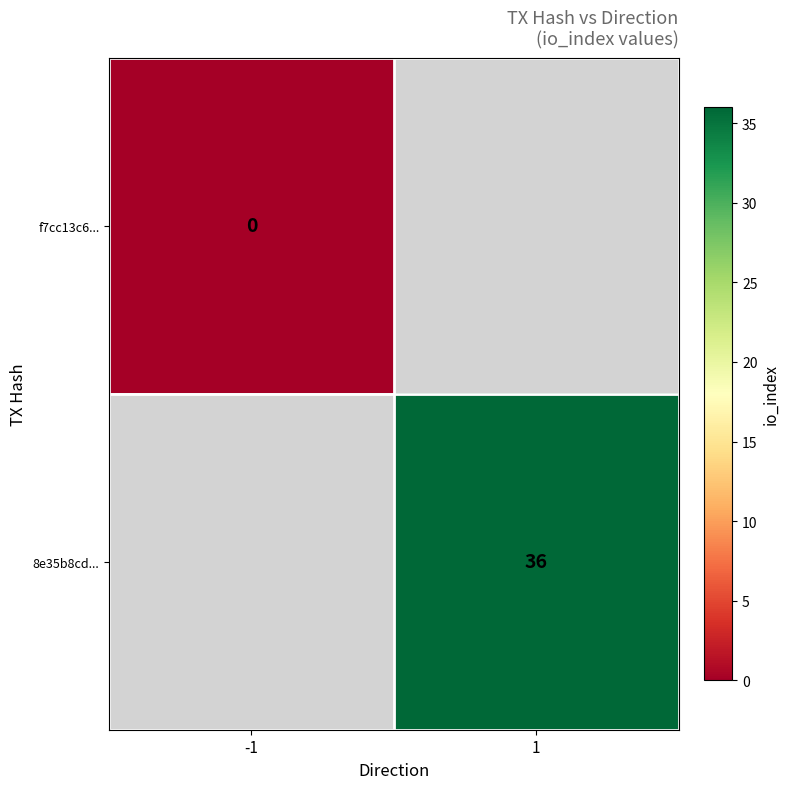

Between 1 and -1, which is larger?

-1